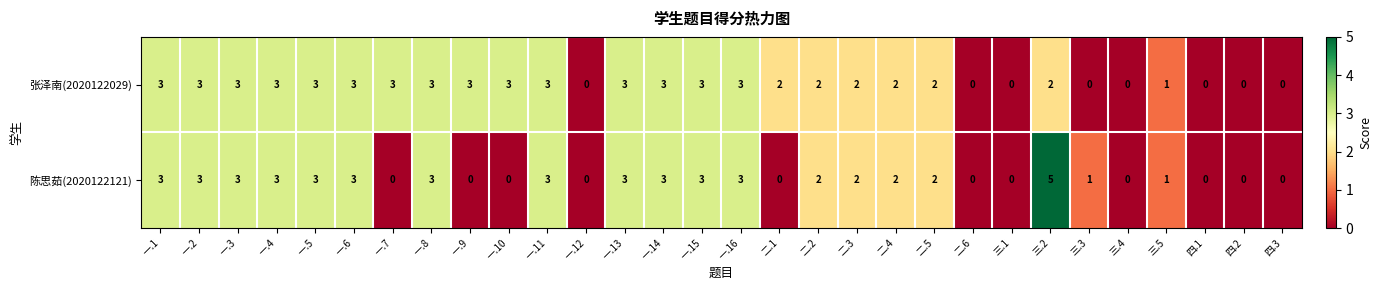

What is the difference between the maximum and second lowest values in the 陈思茹(2020122121) series?

5